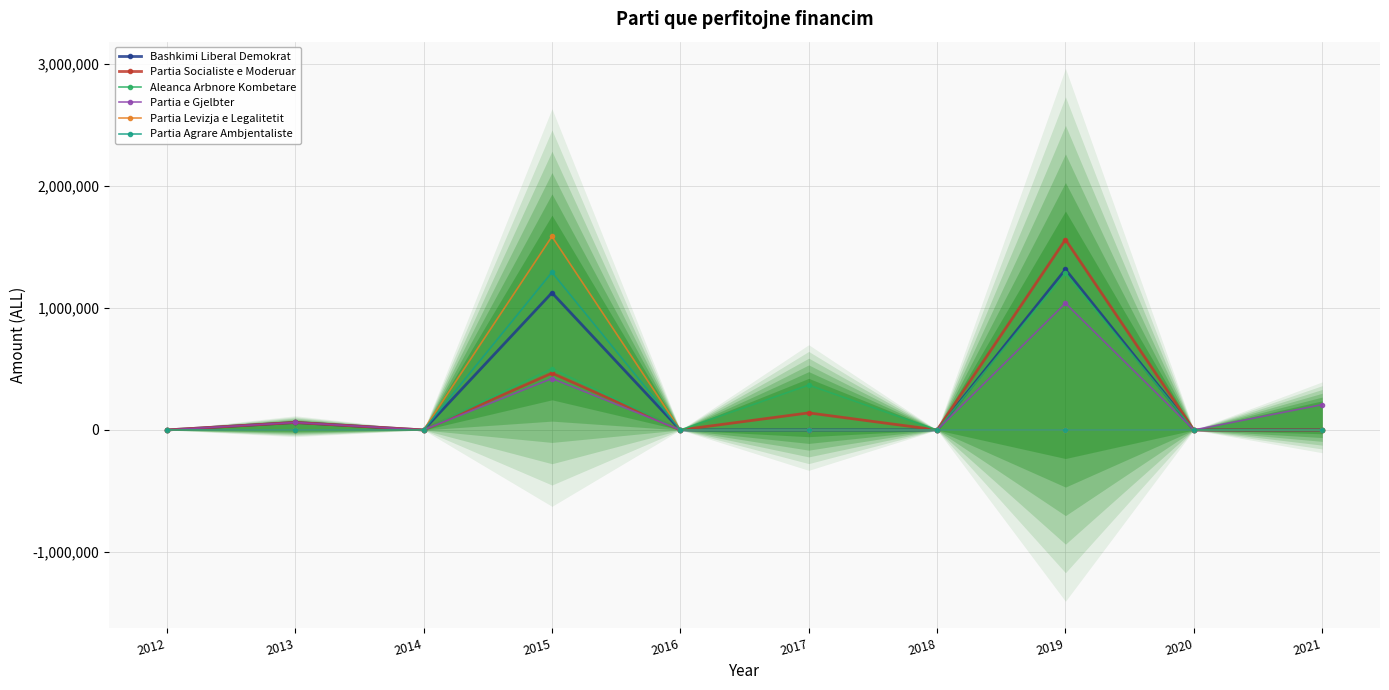

What is the sum of the Partia e Gjelbter values at 2021 and 2014?

207305